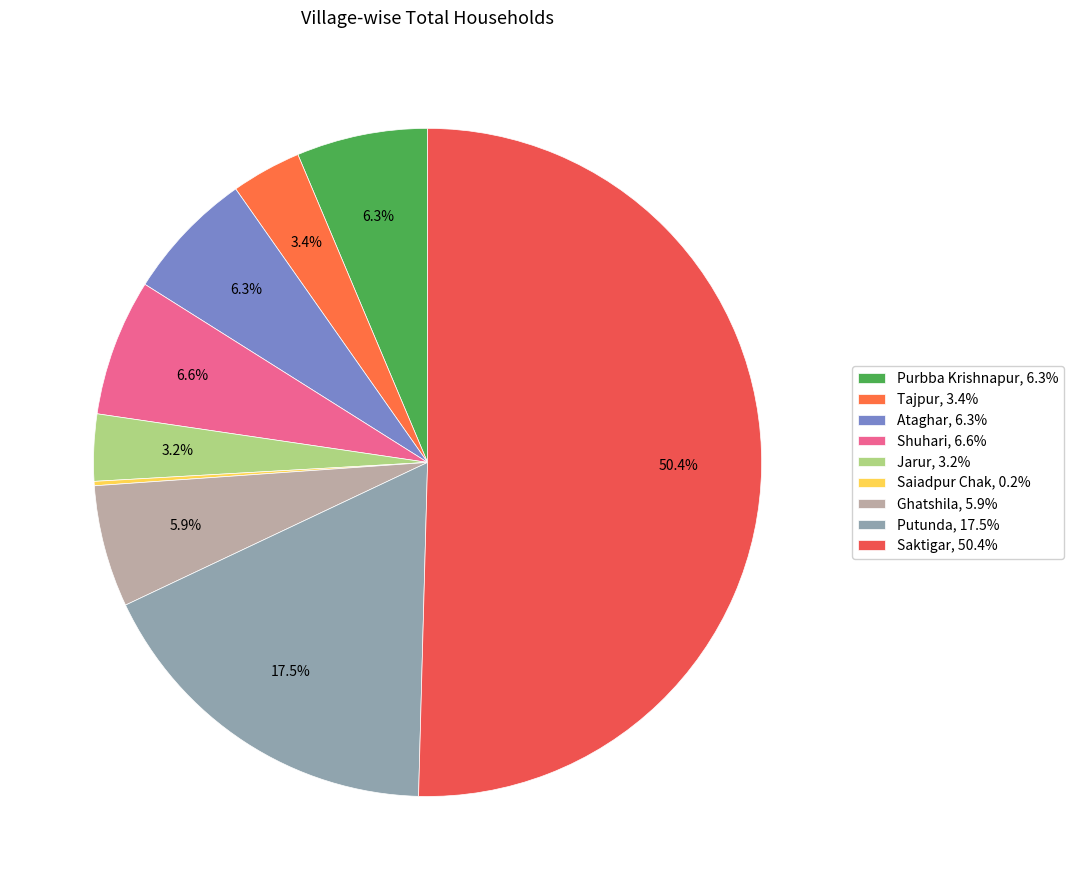

Is it true that Putunda is 18% of the pie?

True